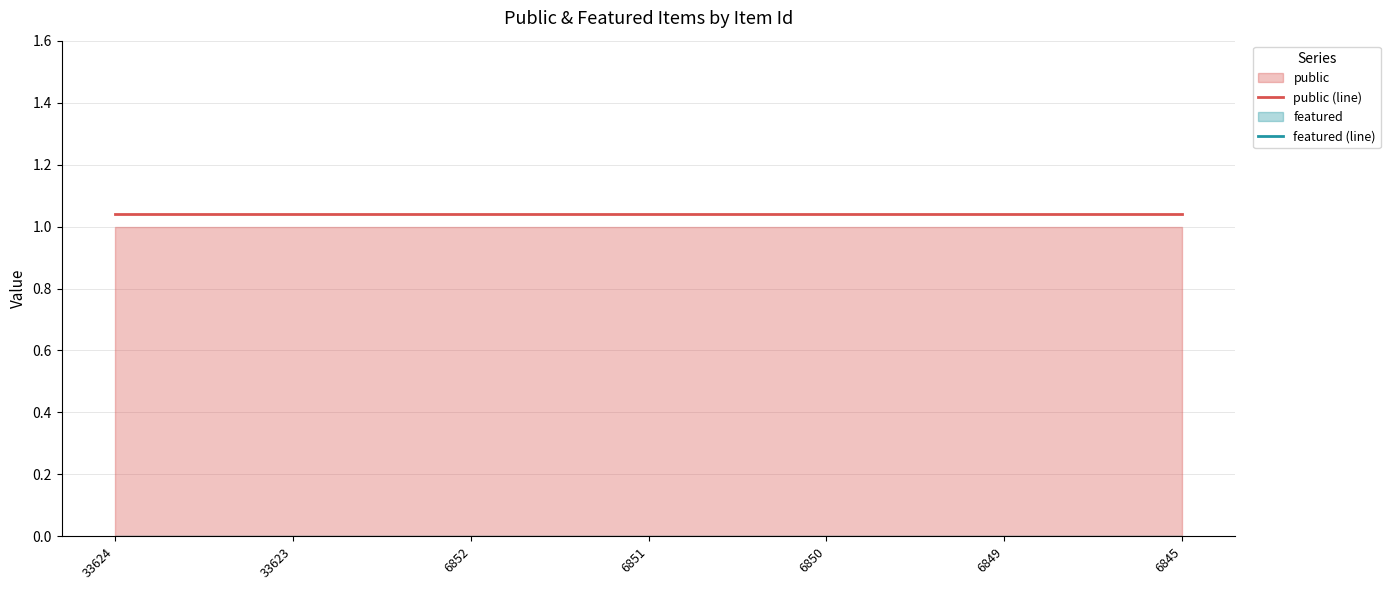

Reading left to right, extract all data points from this chart.

public (line): 1.0	1.0	1.0	1.0	1.0	1.0	1.0
featured (line): -0.0	-0.0	-0.0	-0.0	-0.0	-0.0	-0.0